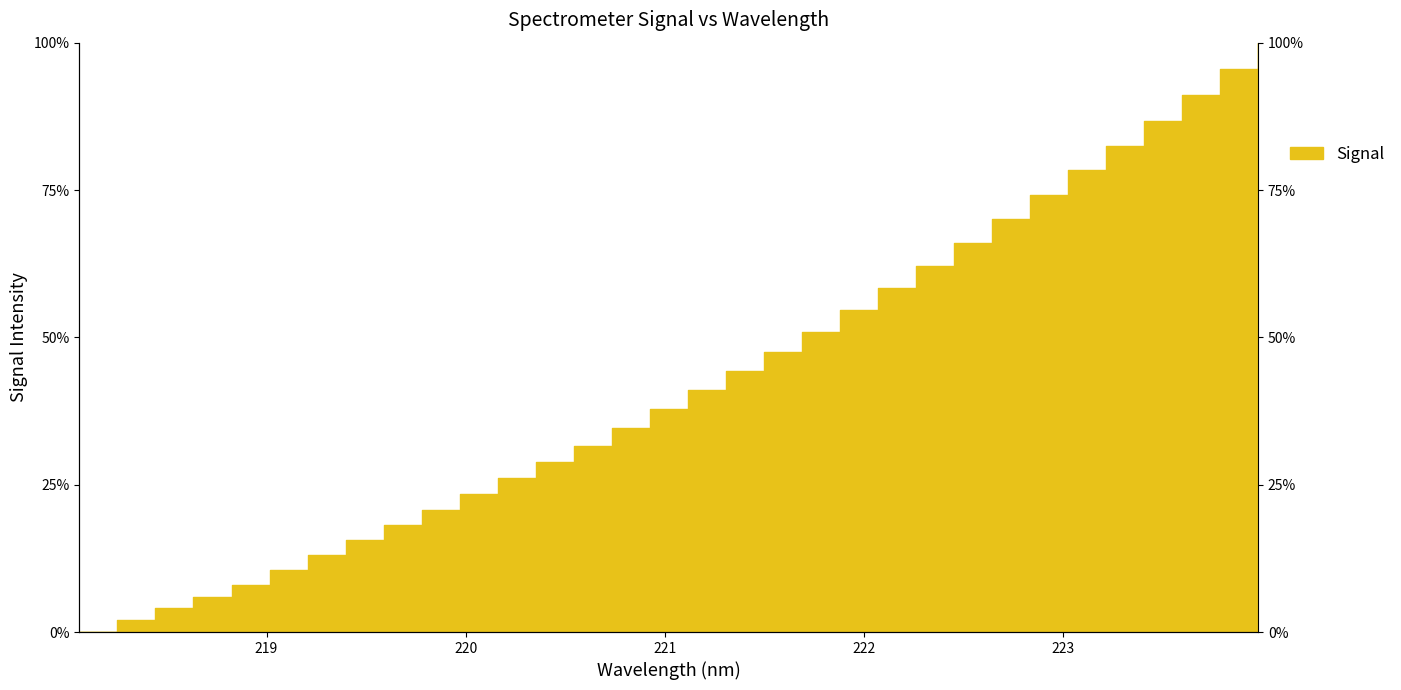

Count the number of values greater than 41.

16